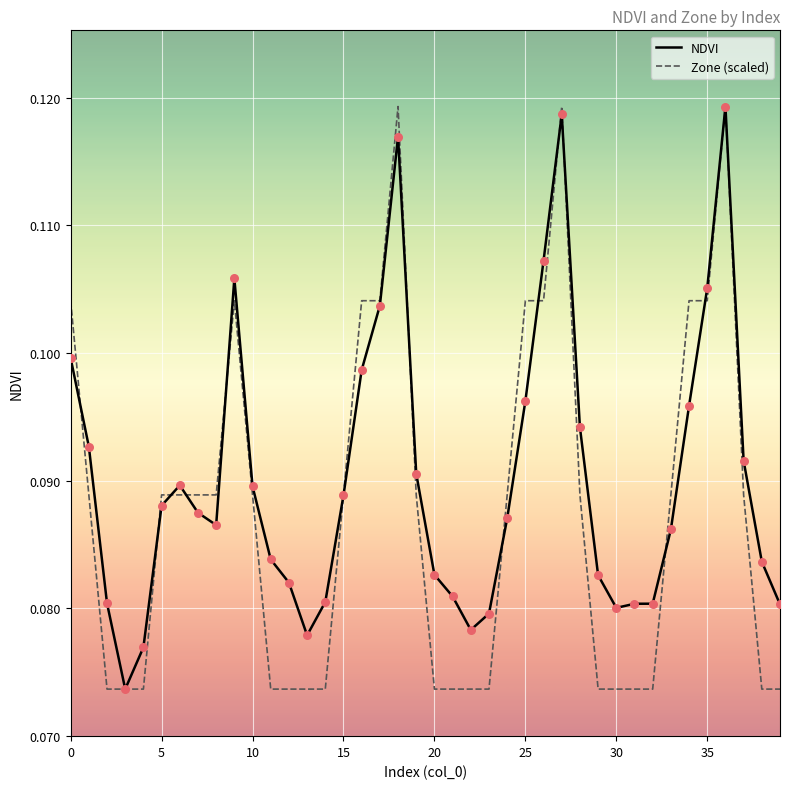

Which series has the largest total across all categories?

NDVI